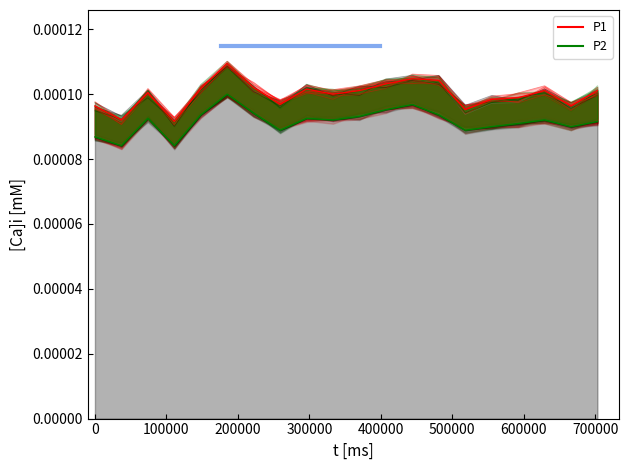

At 16:00, list the series in order from smallest to largest.

P2, P1